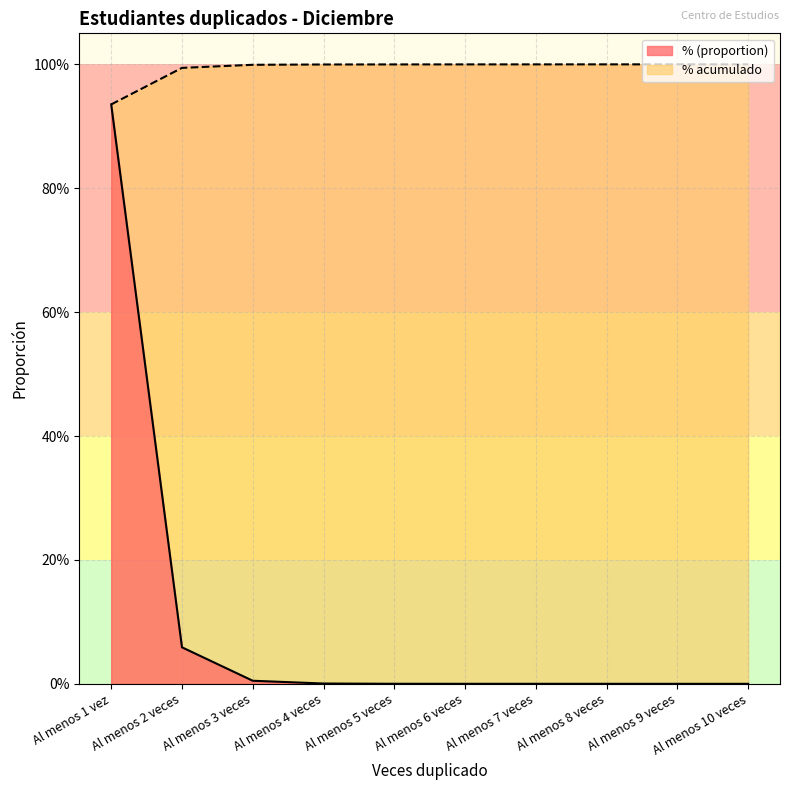

Is the value of % acumulado at Al menos 1 vez greater than the value of % (proportion) at Al menos 6 veces?

Yes